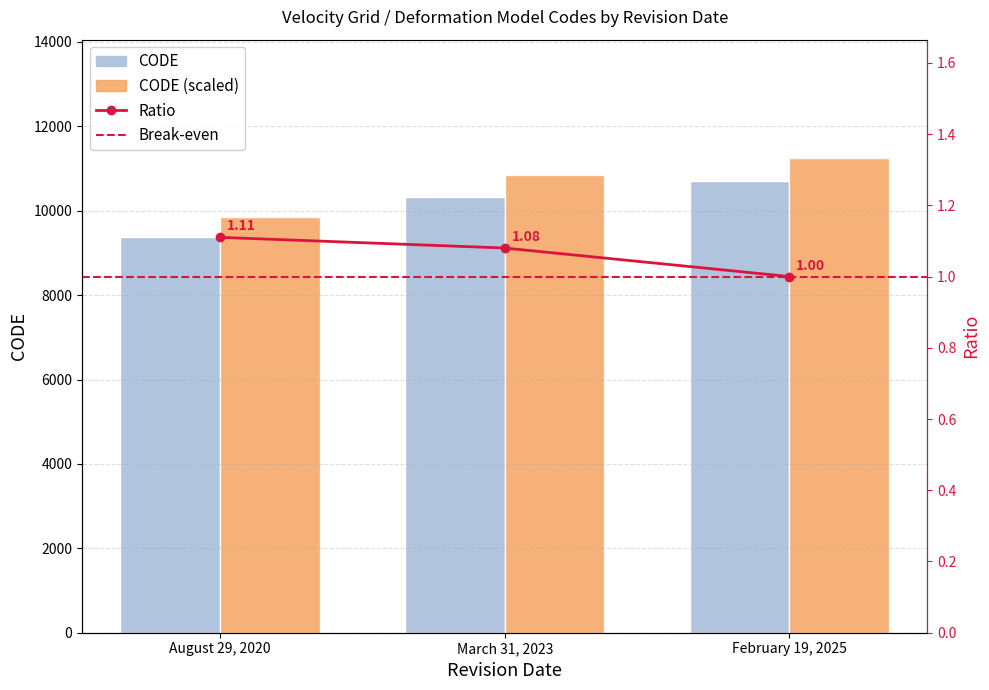

What is the value of the 2nd bar from the left?

10323